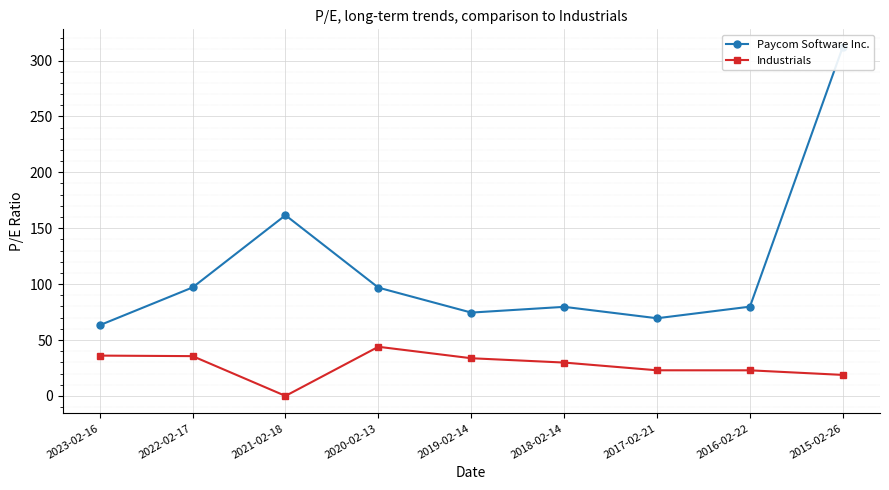

What value does the Paycom Software Inc. series have at 2020-02-13?

96.8